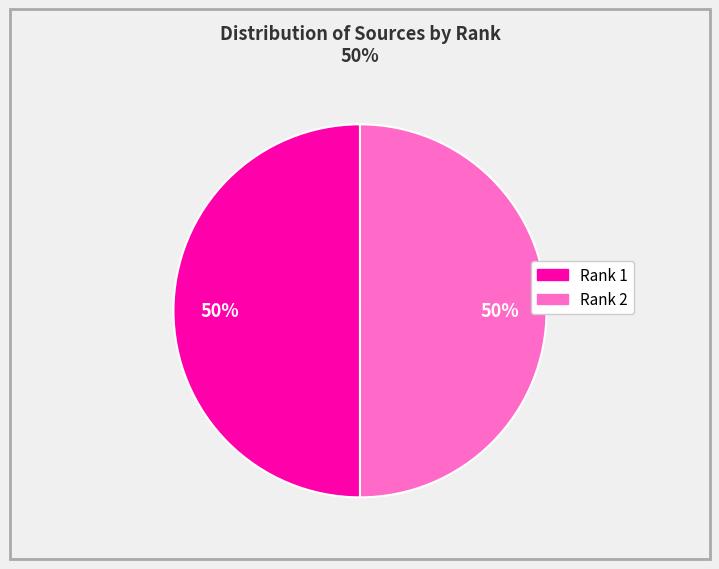

The Rank 2 slice represents 55% of the pie. True or false?

False